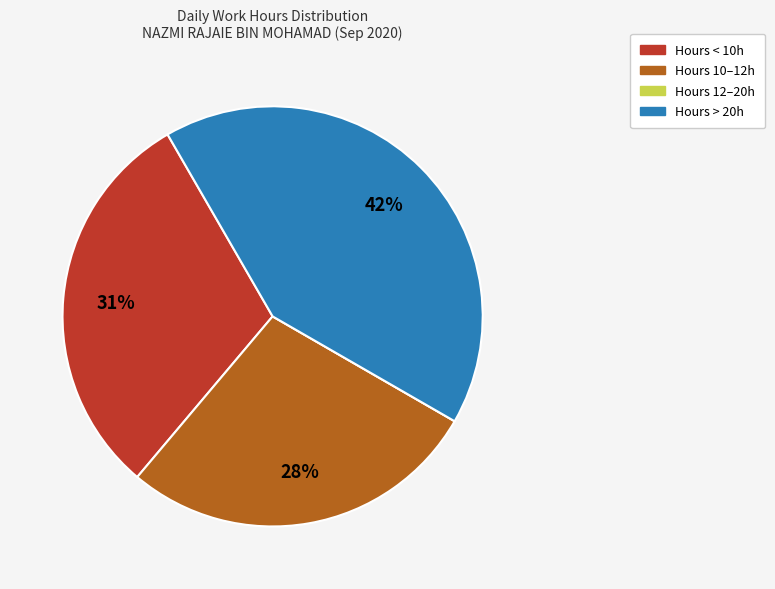

Does any single category account for the majority?

No